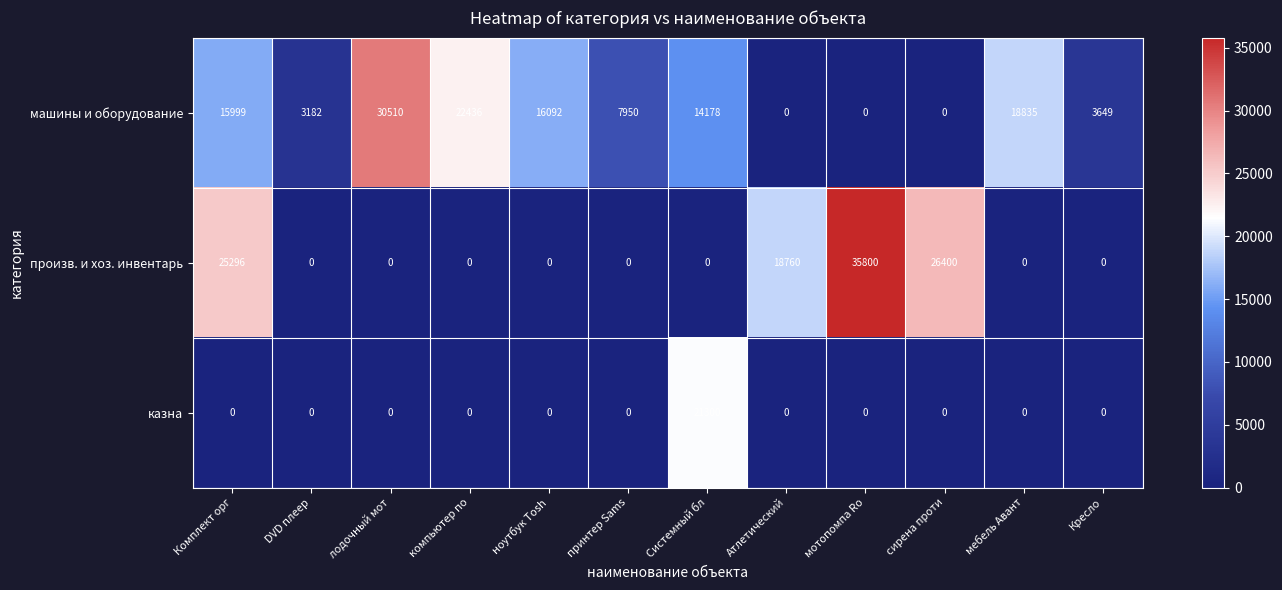

What is the difference between the second highest and minimum values in the машины и оборудование series?

22436